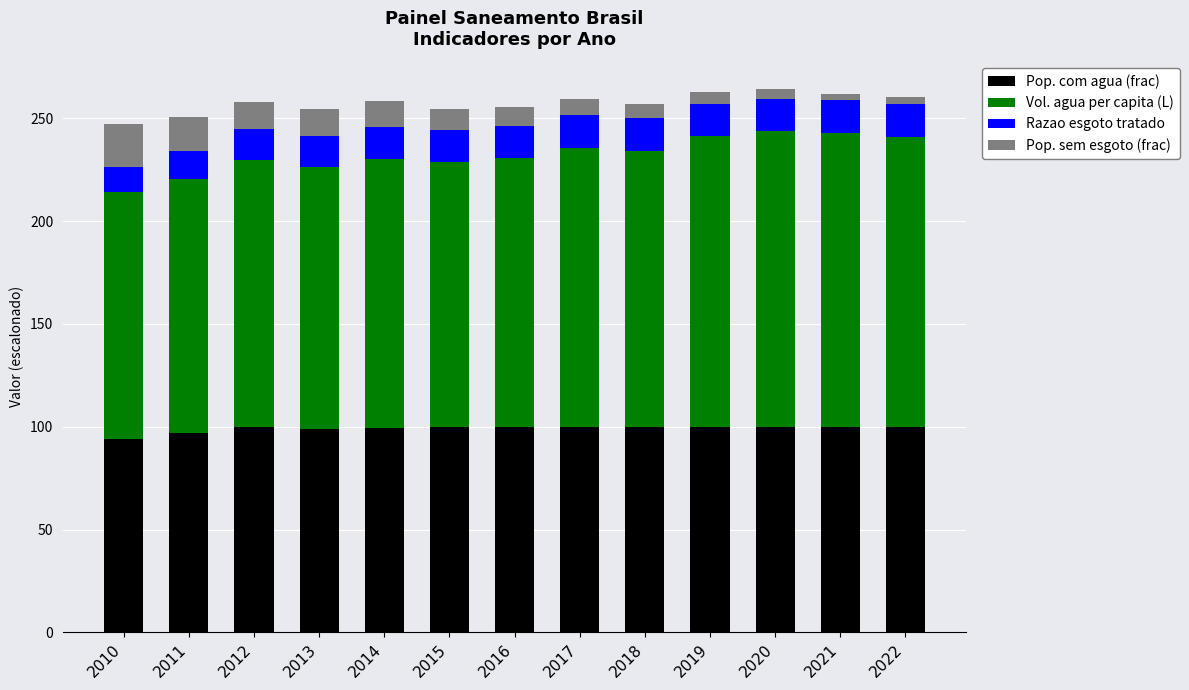

True or false: Pop. com agua (frac) has a value of 100.0 at 2017.

True